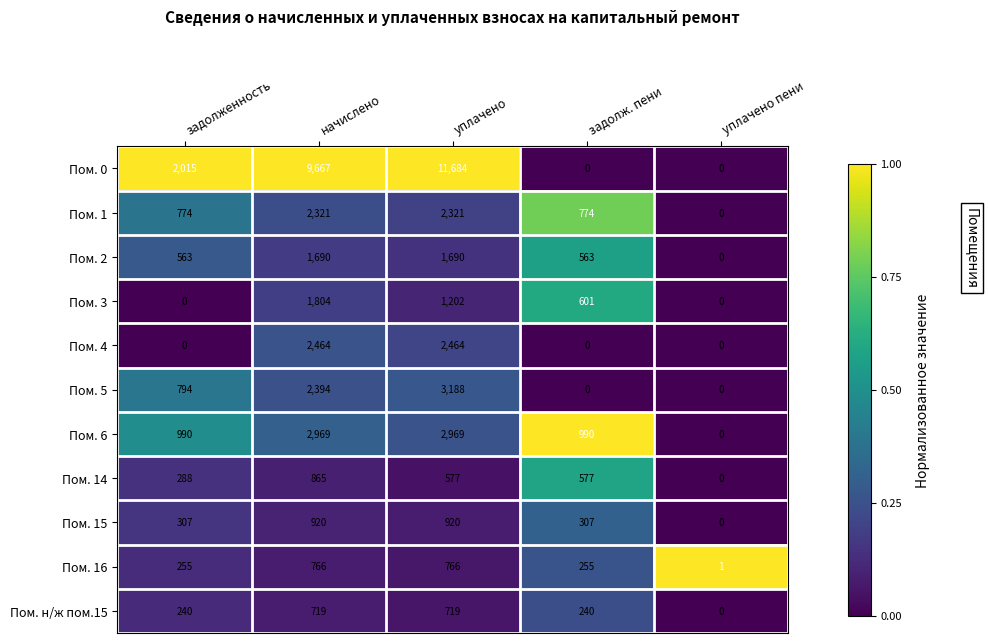

What is the difference between the Пом. 16 values at начислено and задолженность?

511